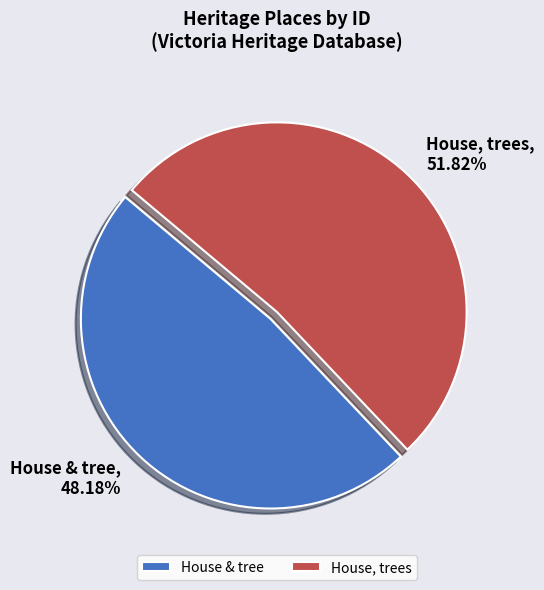

What is the majority slice?

House, trees